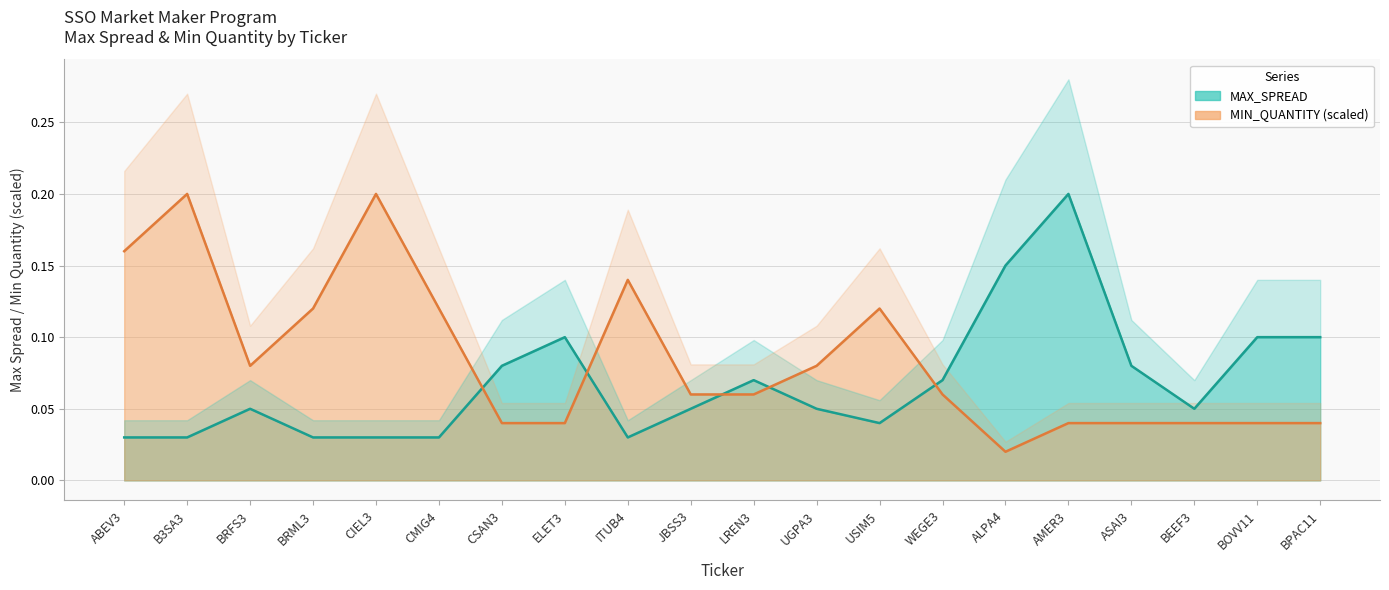

Rank the series by their average value, from highest to lowest.

MIN_QUANTITY, MAX_SPREAD